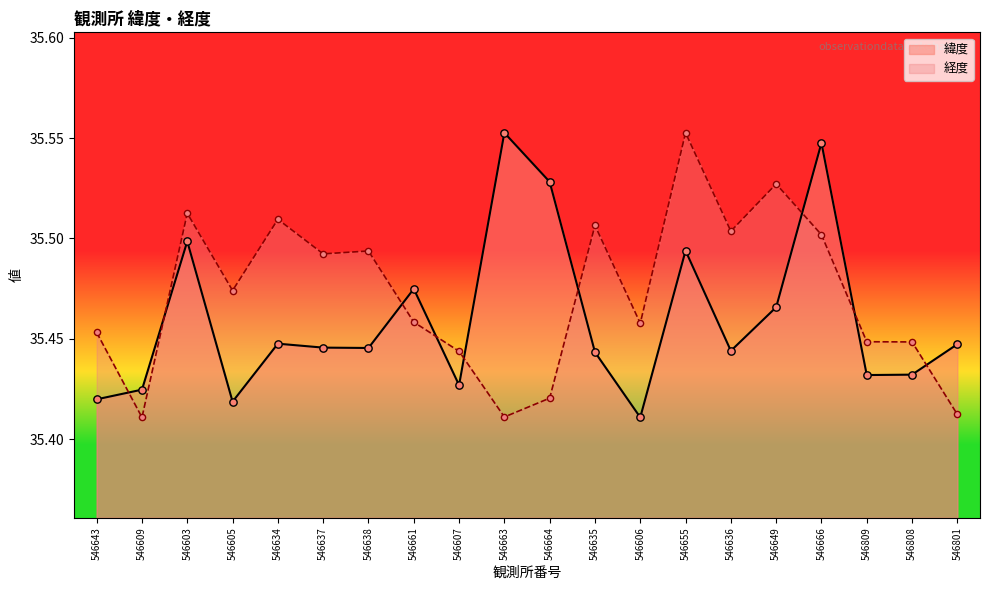

At how many categories does at least one series exceed 35?

20